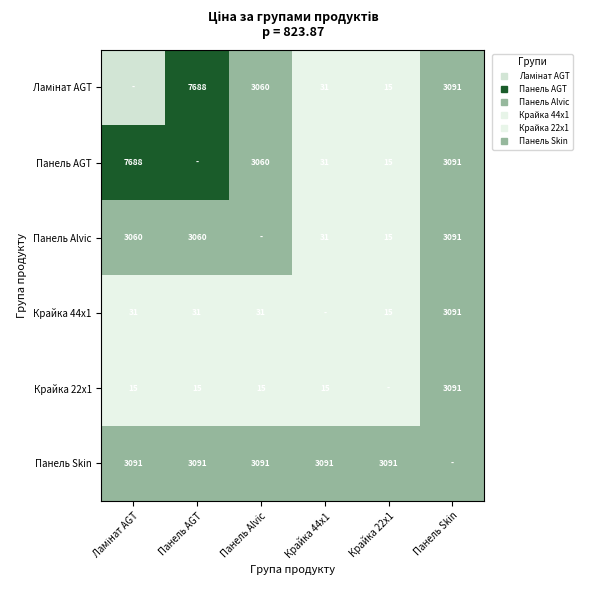

Rank the categories by Панель Alvic value from lowest to highest.

Крайка 22x1, Крайка 44x1, Ламінат AGT, Панель AGT, Панель Alvic, Панель Skin